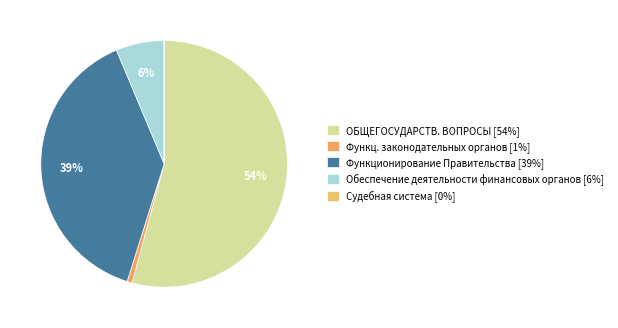

Count the number of slices in the pie.

5